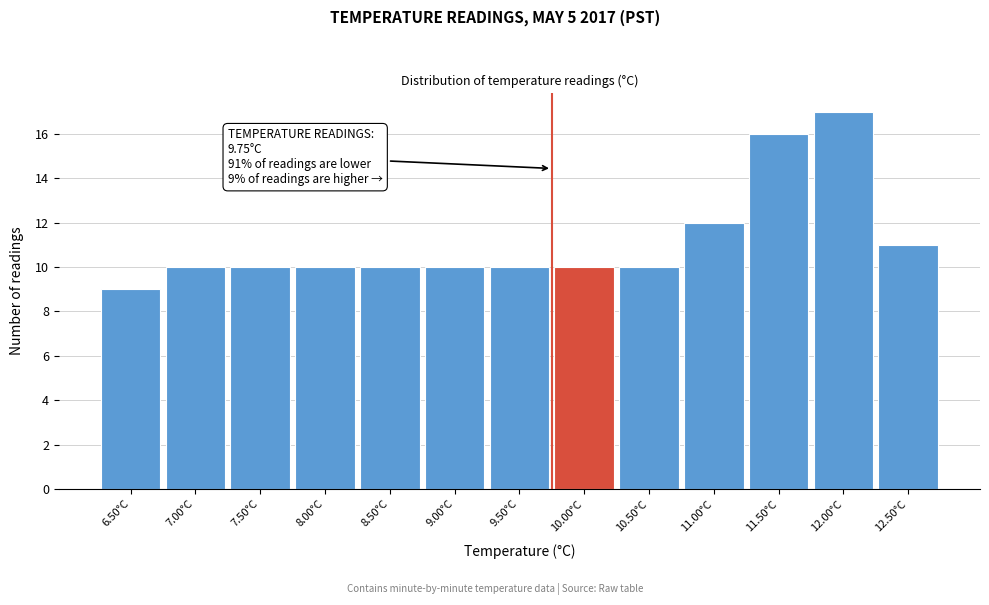

Over which range of the x-axis is the bar tallest?

11.75 to 12.25